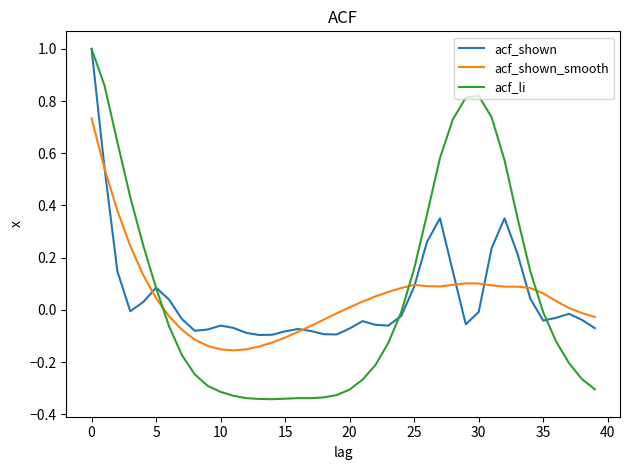

What is the maximum value shown in the chart?

1.0